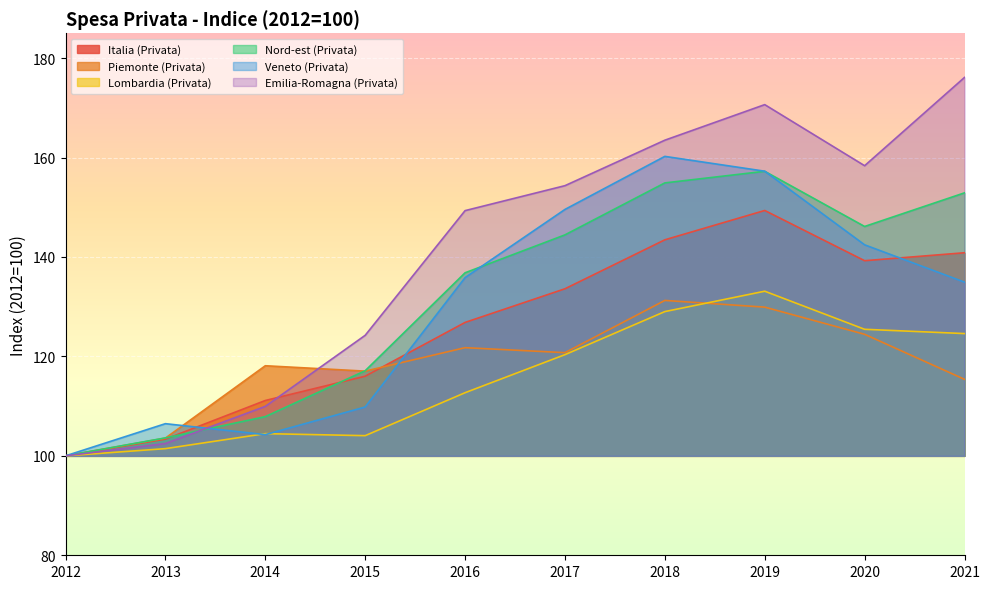

What are all the series names shown in the legend?

Italia (Privata), Piemonte (Privata), Lombardia (Privata), Nord-est (Privata), Veneto (Privata), Emilia-Romagna (Privata)